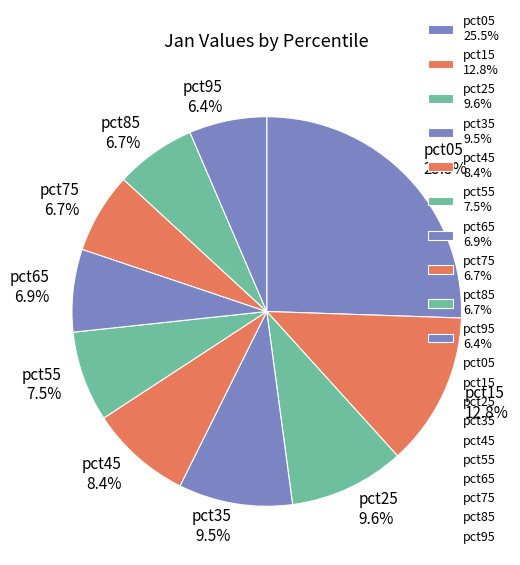

Is it true that pct65 is 7% of the pie?

True